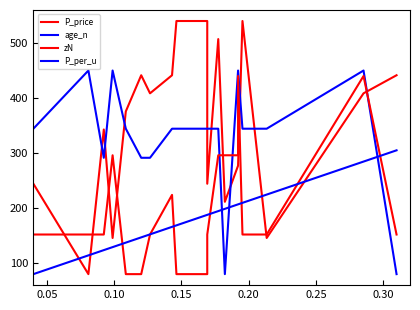

The value of P_price at 0.00 is 371.2. True or false?

False